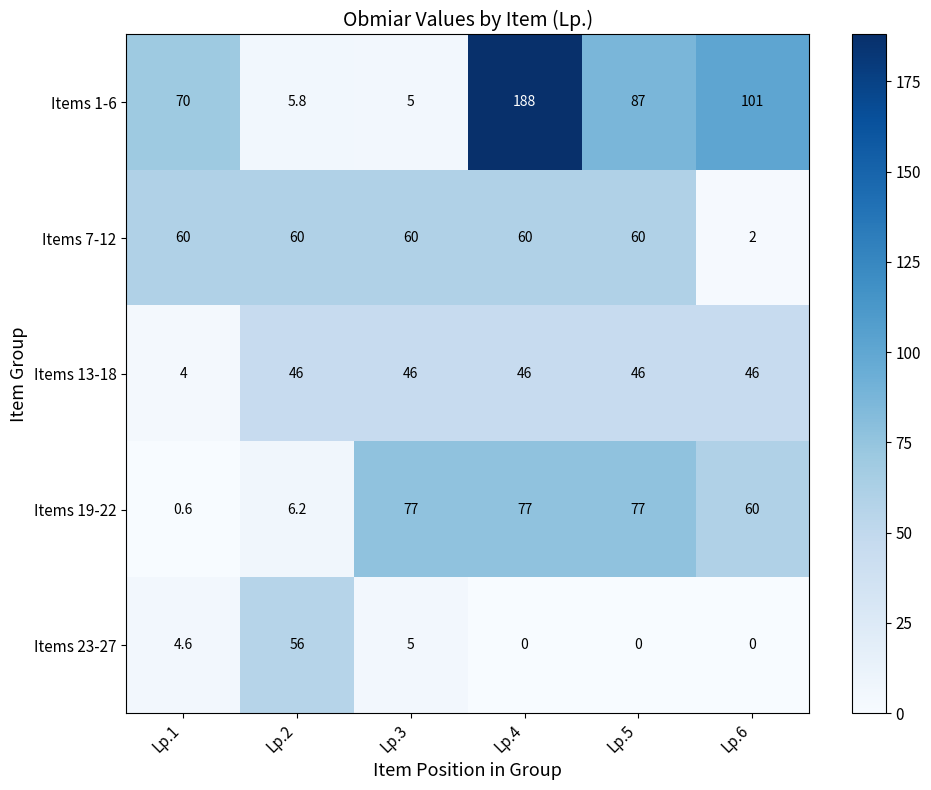

What is the total value across all series at Lp.6?

209.0